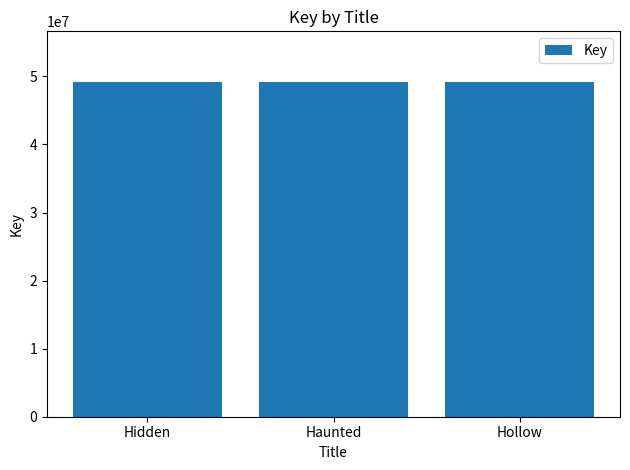

Does the chart contain any negative values?

No